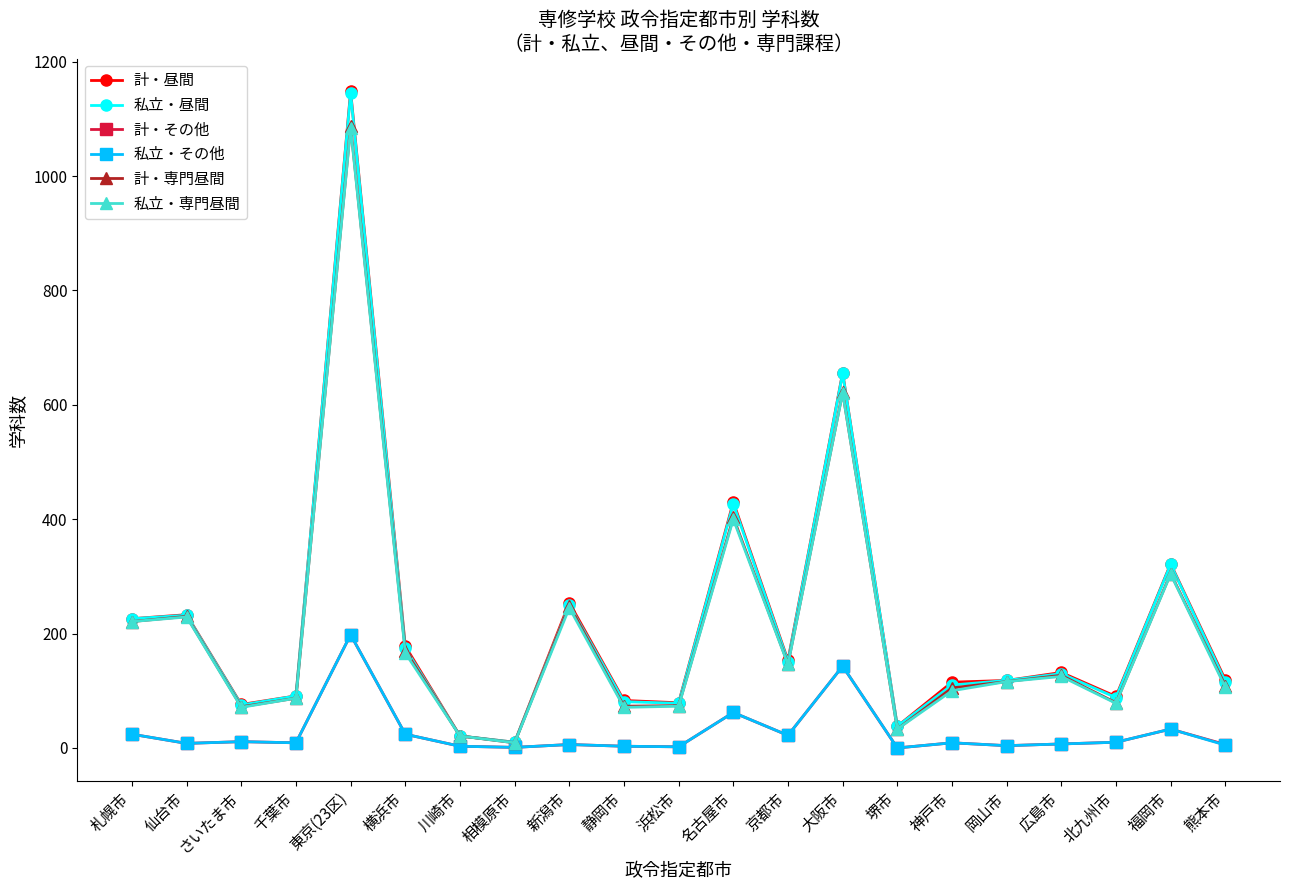

Which series has the largest range (max minus min)?

計・昼間